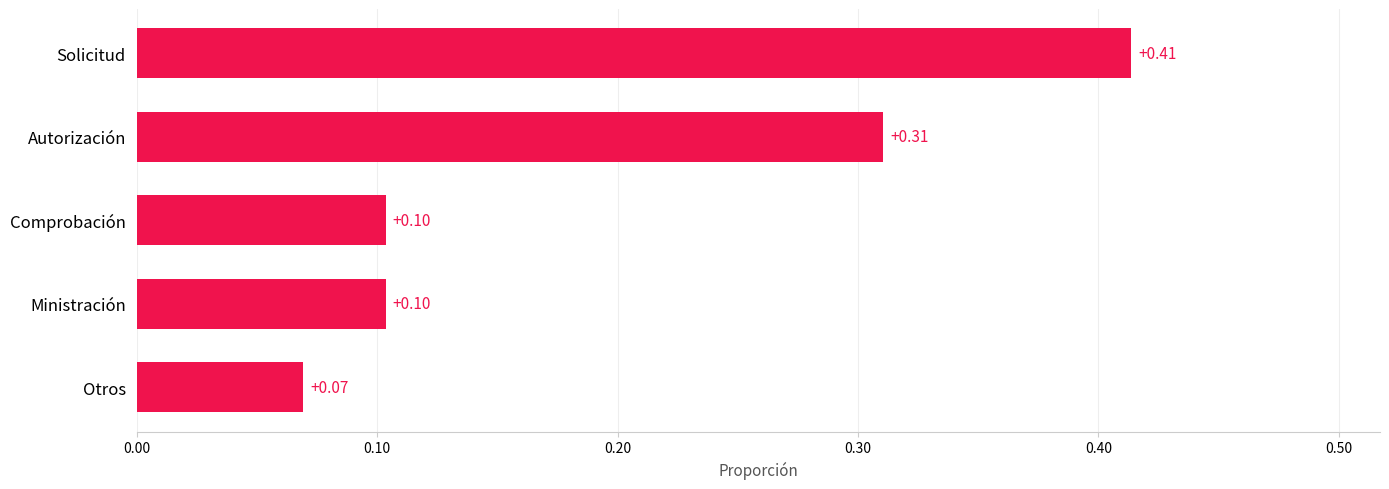

Where is the data nearest to the value 0?

Otros